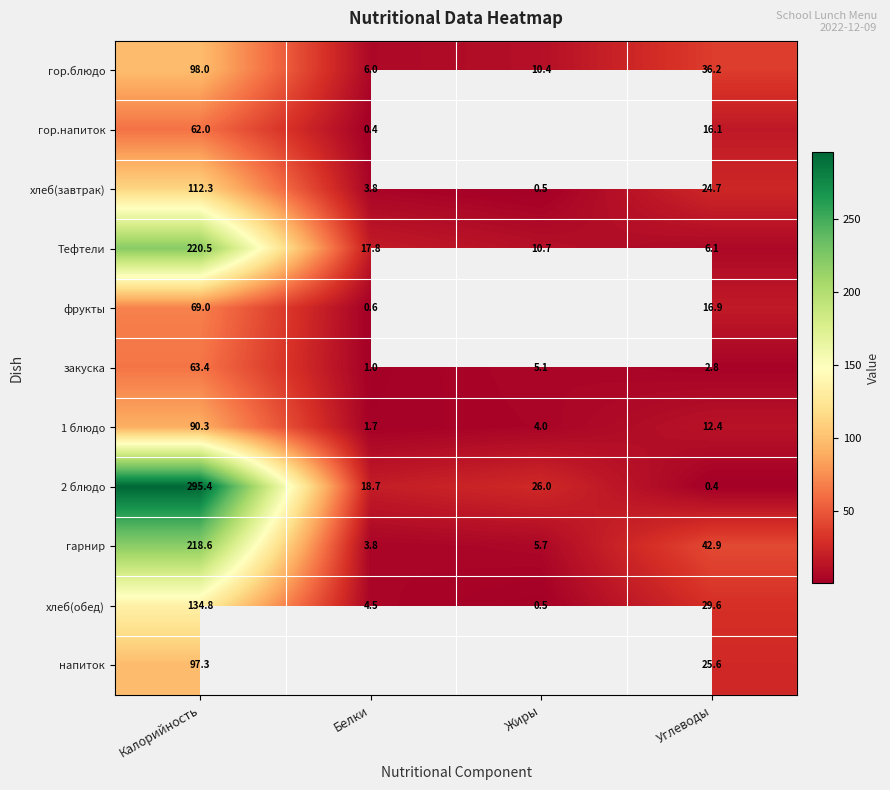

The хлеб(завтрак) series shows 53.6 at Калорийность. True or false?

False